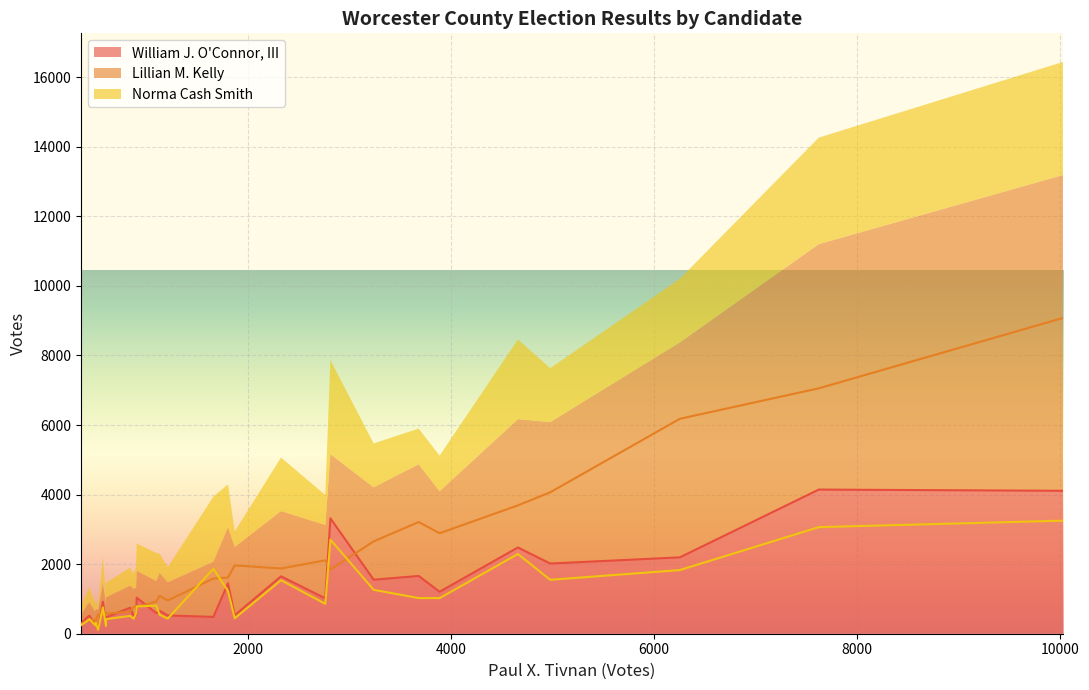

How many values in the Lillian M. Kelly series exceed 1091?

14